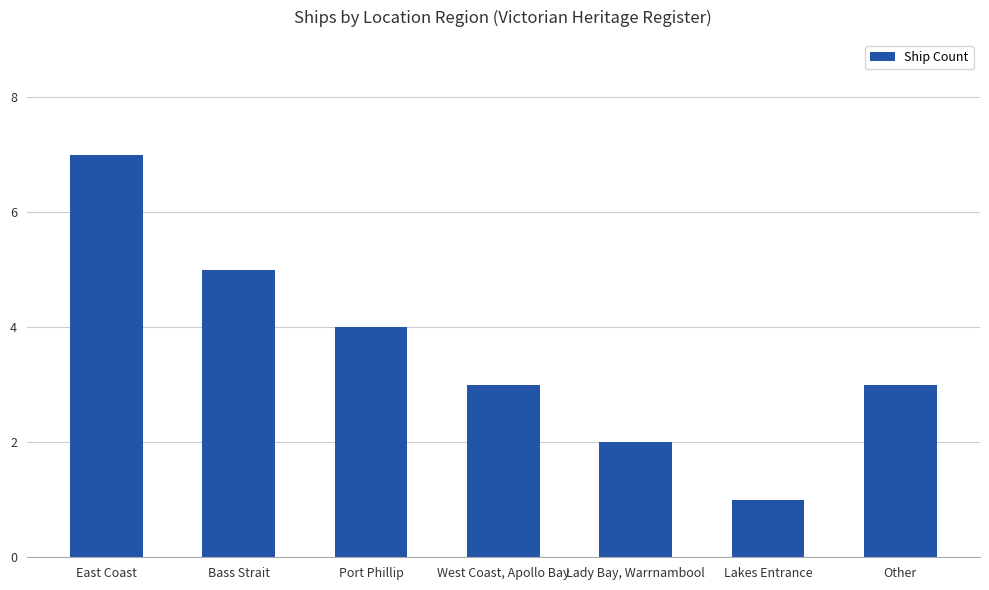

What is the approximate value at Lakes Entrance?

1